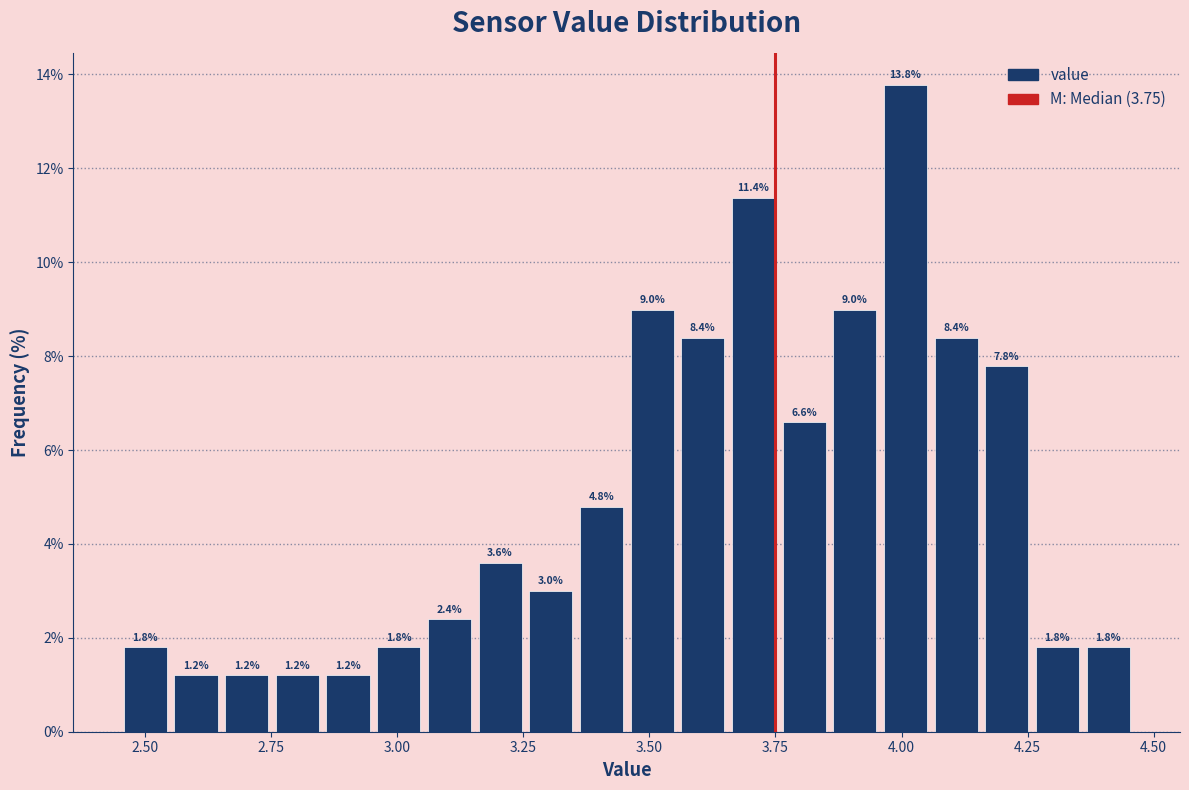

Around what value on the x-axis is the tallest bar? Give the approximate position of its centre, as read against the axis.

4.00